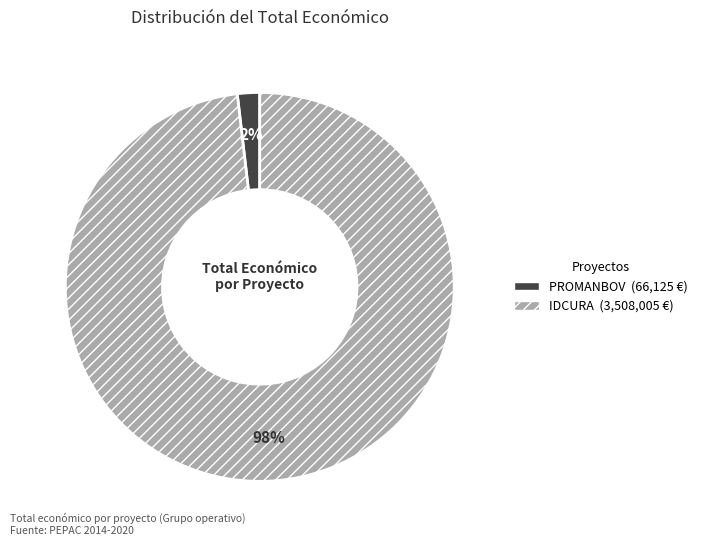

Is PROMANBOV the majority of the pie?

No